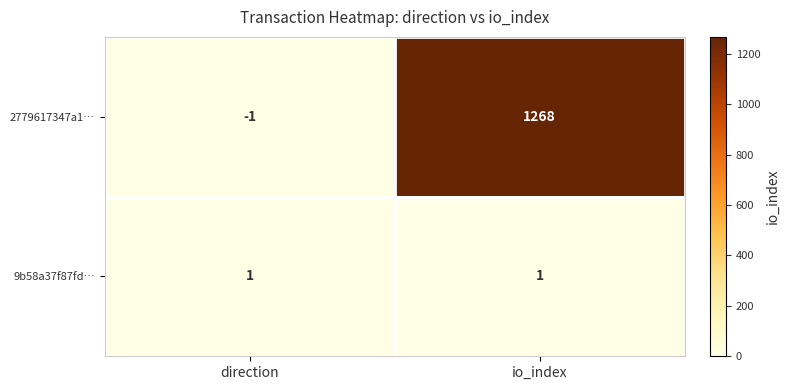

What is the difference between the highest and lowest values at io_index?

1267